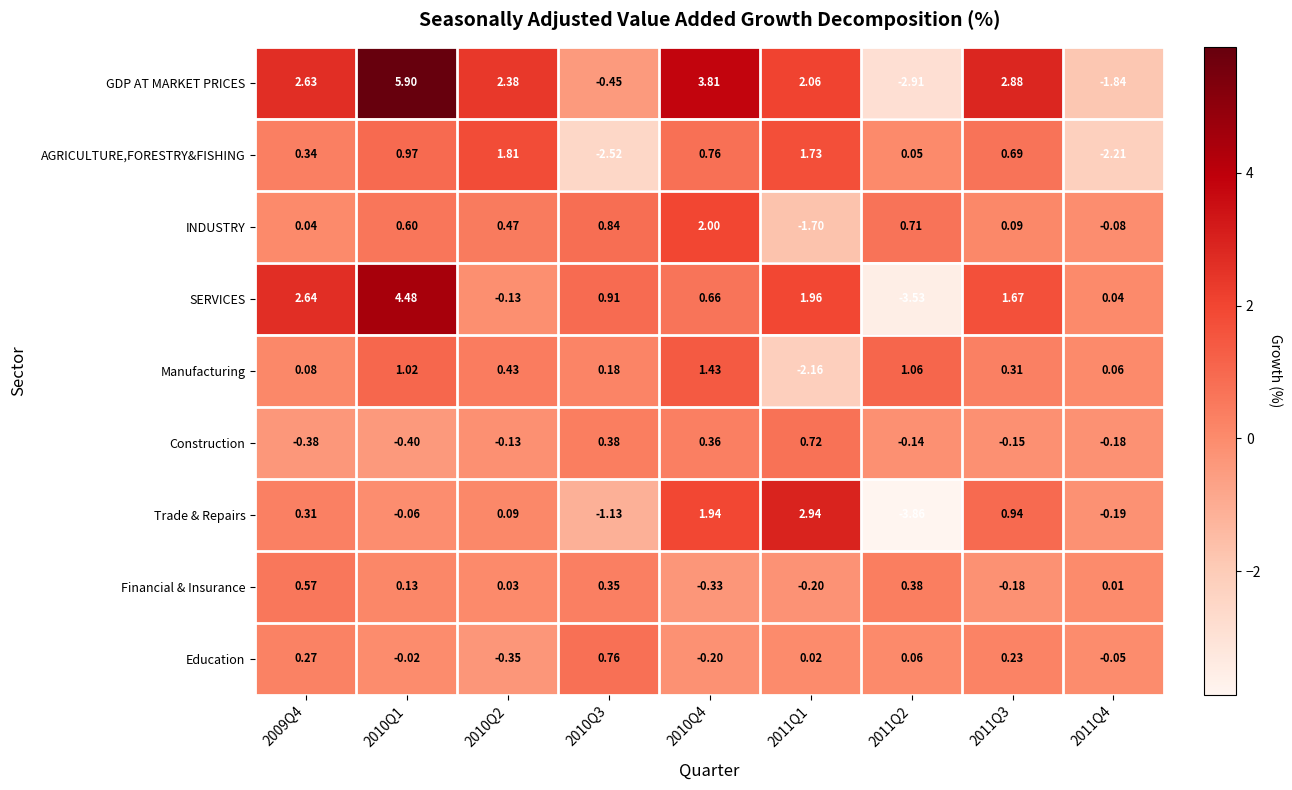

Which series has the largest total across all categories?

GDP AT MARKET PRICES